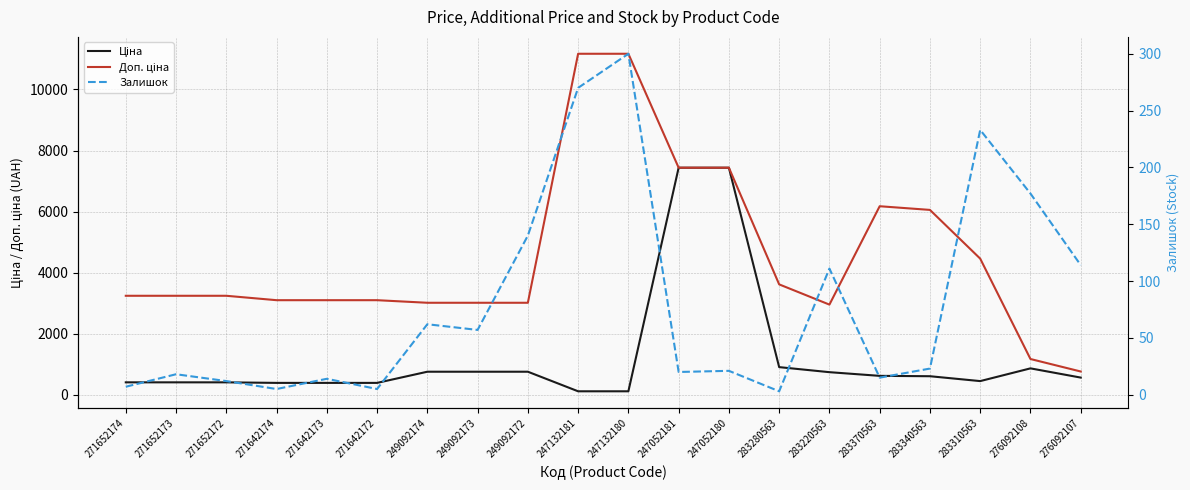

Is the value of Доп. ціна at 276092108 greater than the value of Ціна at 271642174?

Yes